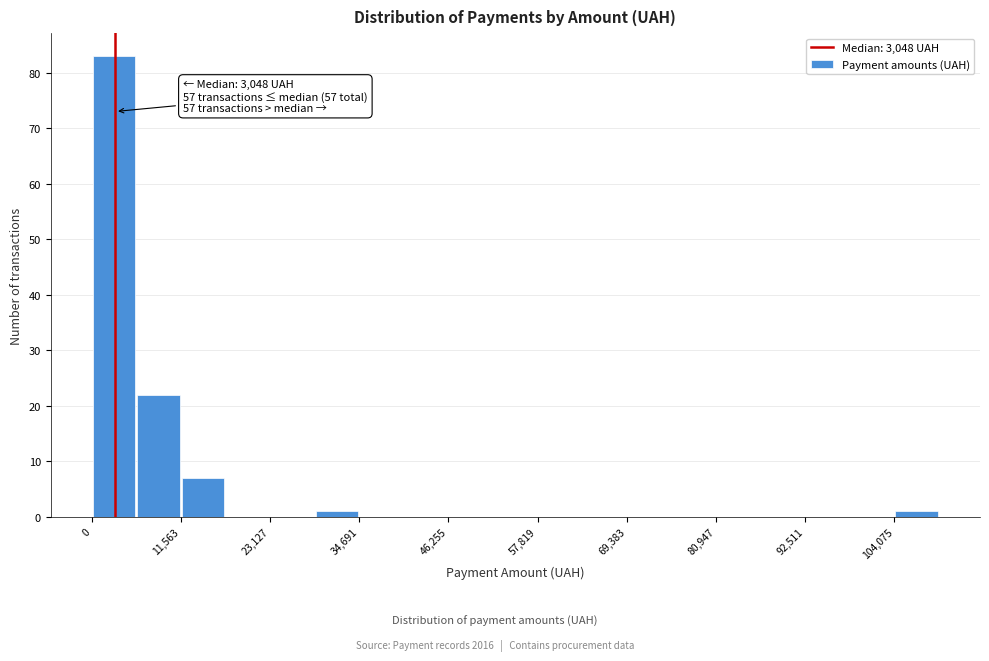

Read against the x-axis, roughly where is the centre of the tallest bar?

2000